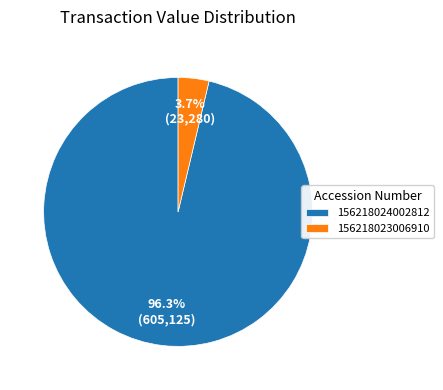

Which category has the biggest portion of the pie?

156218024002812